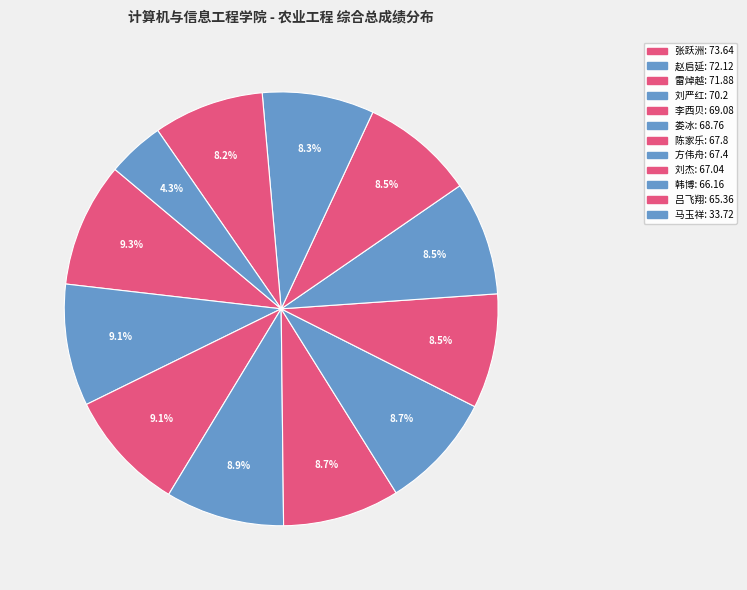

How many segments does this pie chart have?

12